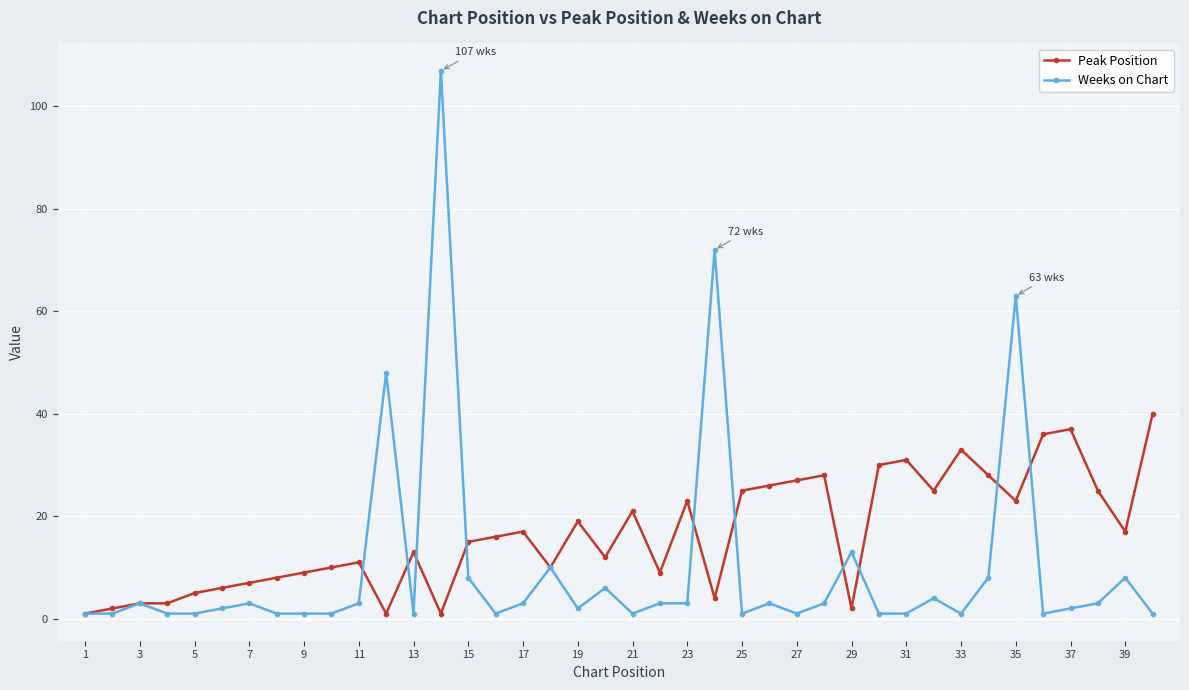

Which series has the largest total across all categories?

Peak Position